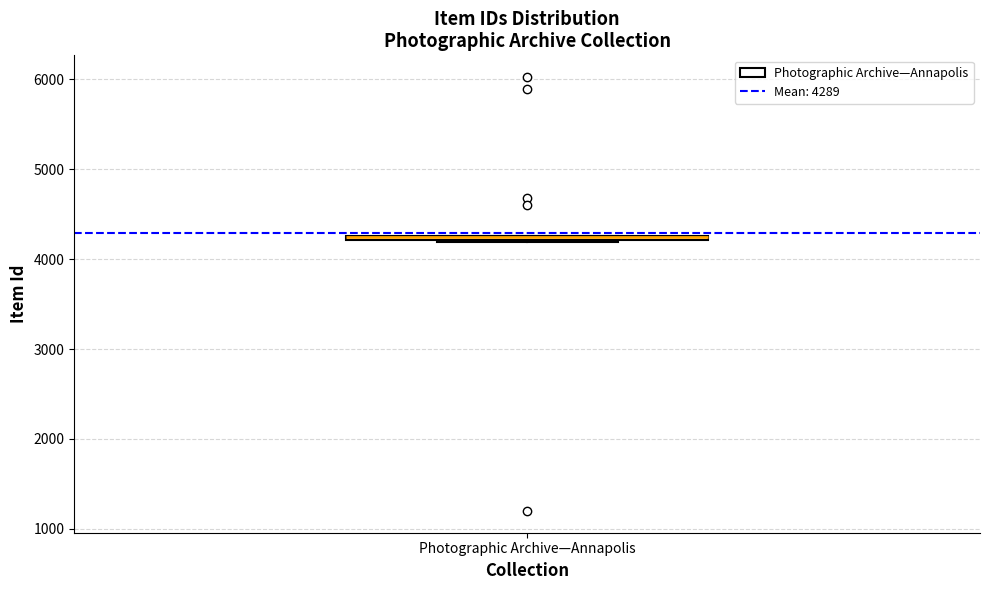

Where is the lower edge of the box for Photographic Archive—Annapolis on the y-axis? The values are not printed on the chart, so give them approximately, as read against the axis.

4200